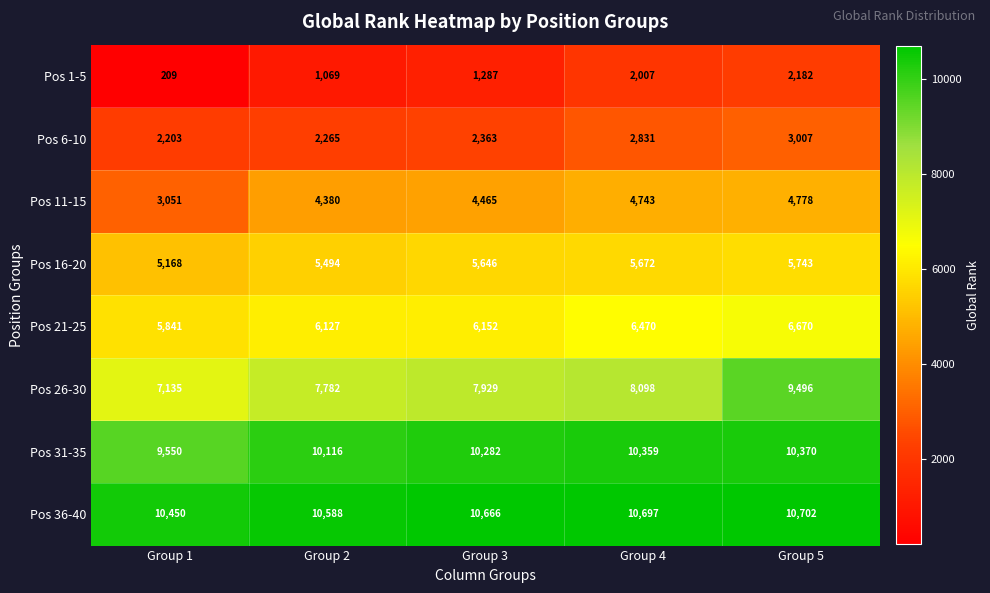

What is the sum of all Pos 11-15 values?

21417